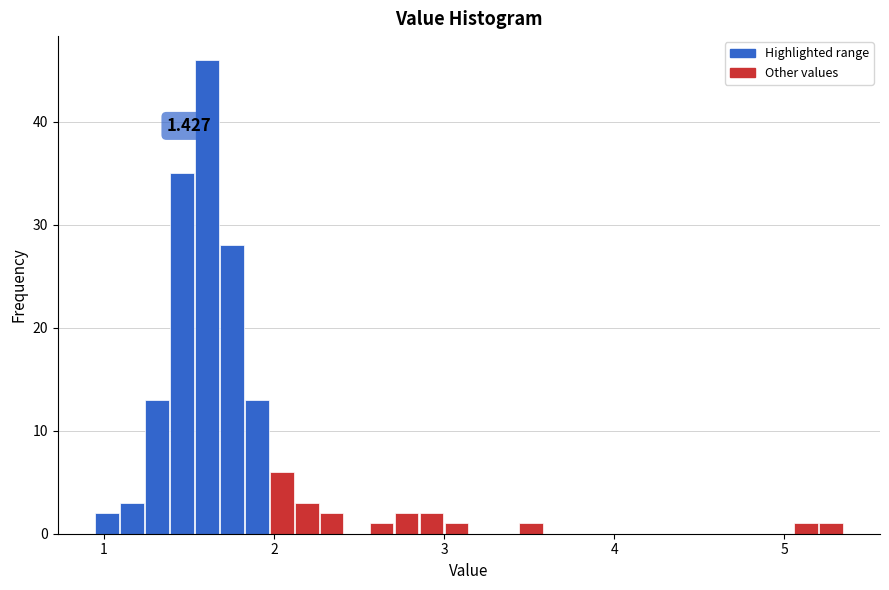

Read against the x-axis, roughly where is the centre of the tallest bar?

1.6